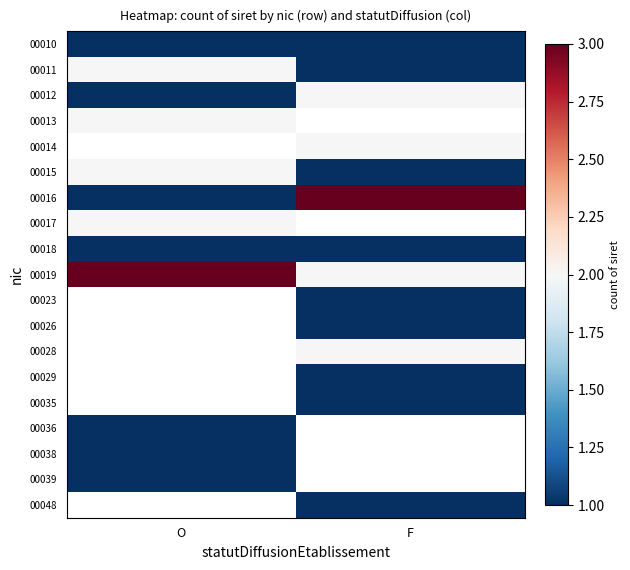

Which series has the widest spread of values?

00016